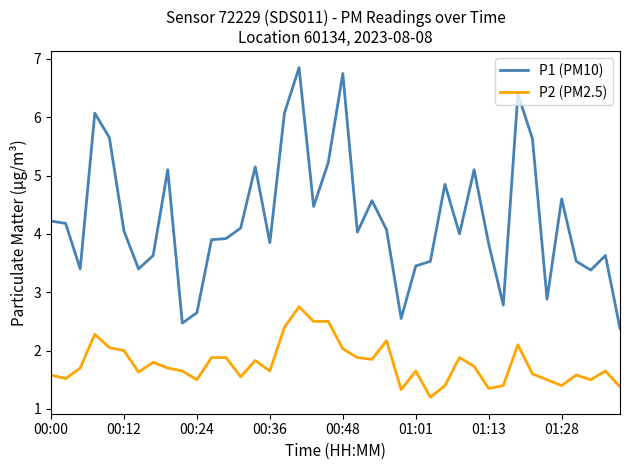

True or false: P2 (PM2.5) and P1 (PM10) cross at least once.

False